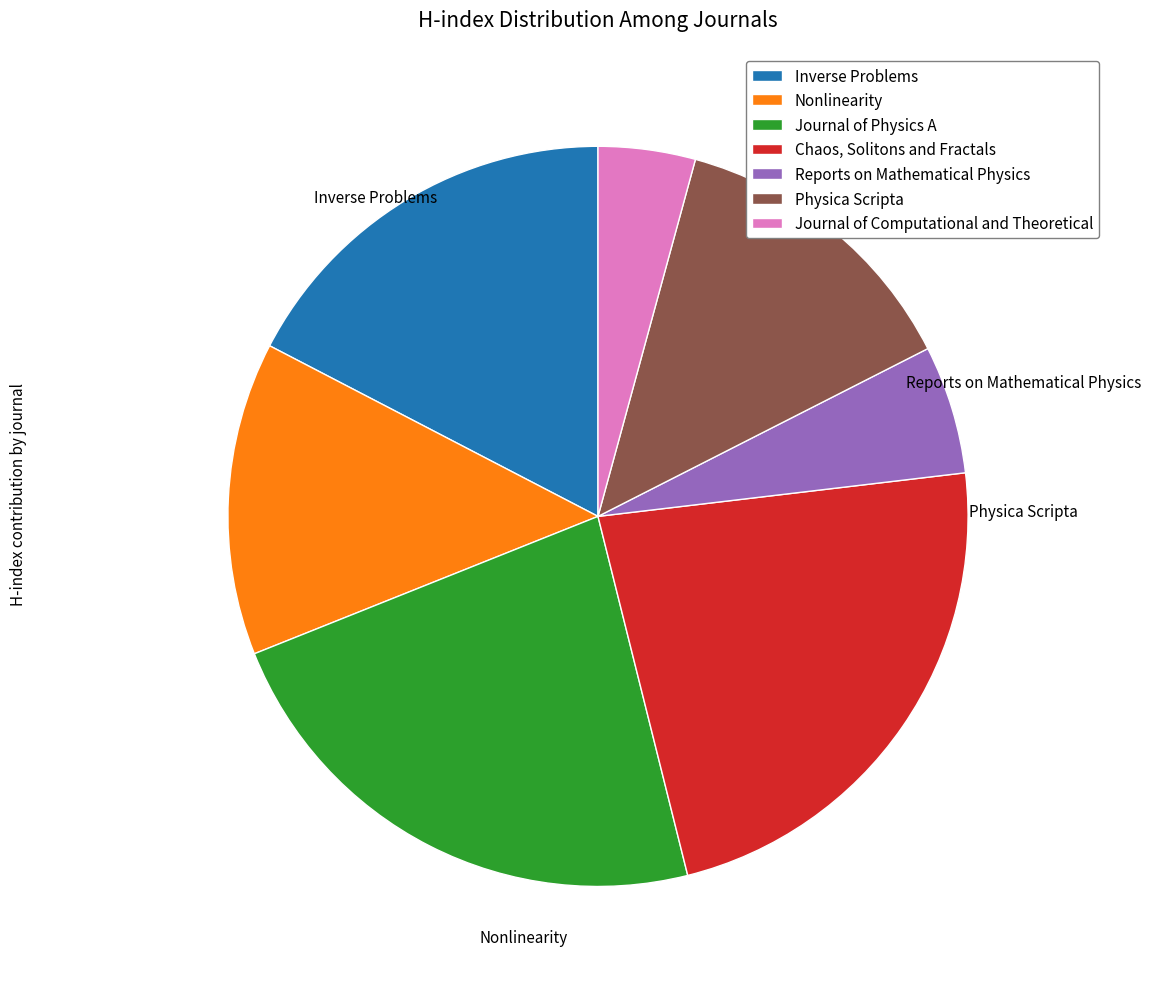

Is it true that Journal of Computational and Theoretical is 4% of the pie?

True